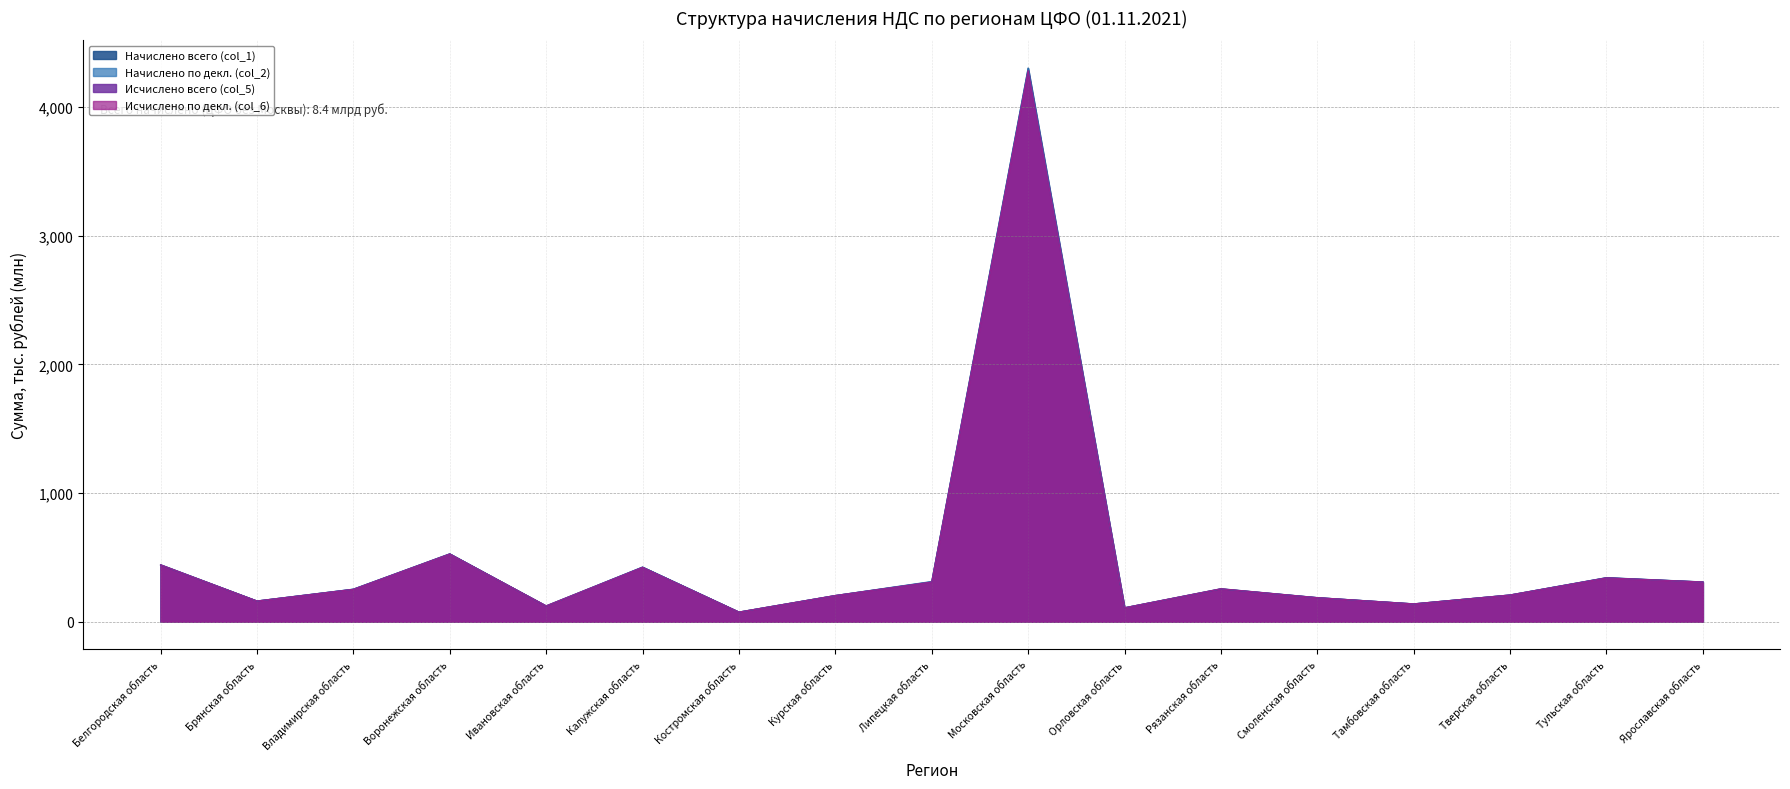

Which category has the highest value in the Исчислено всего (col_5) series?

Московская область